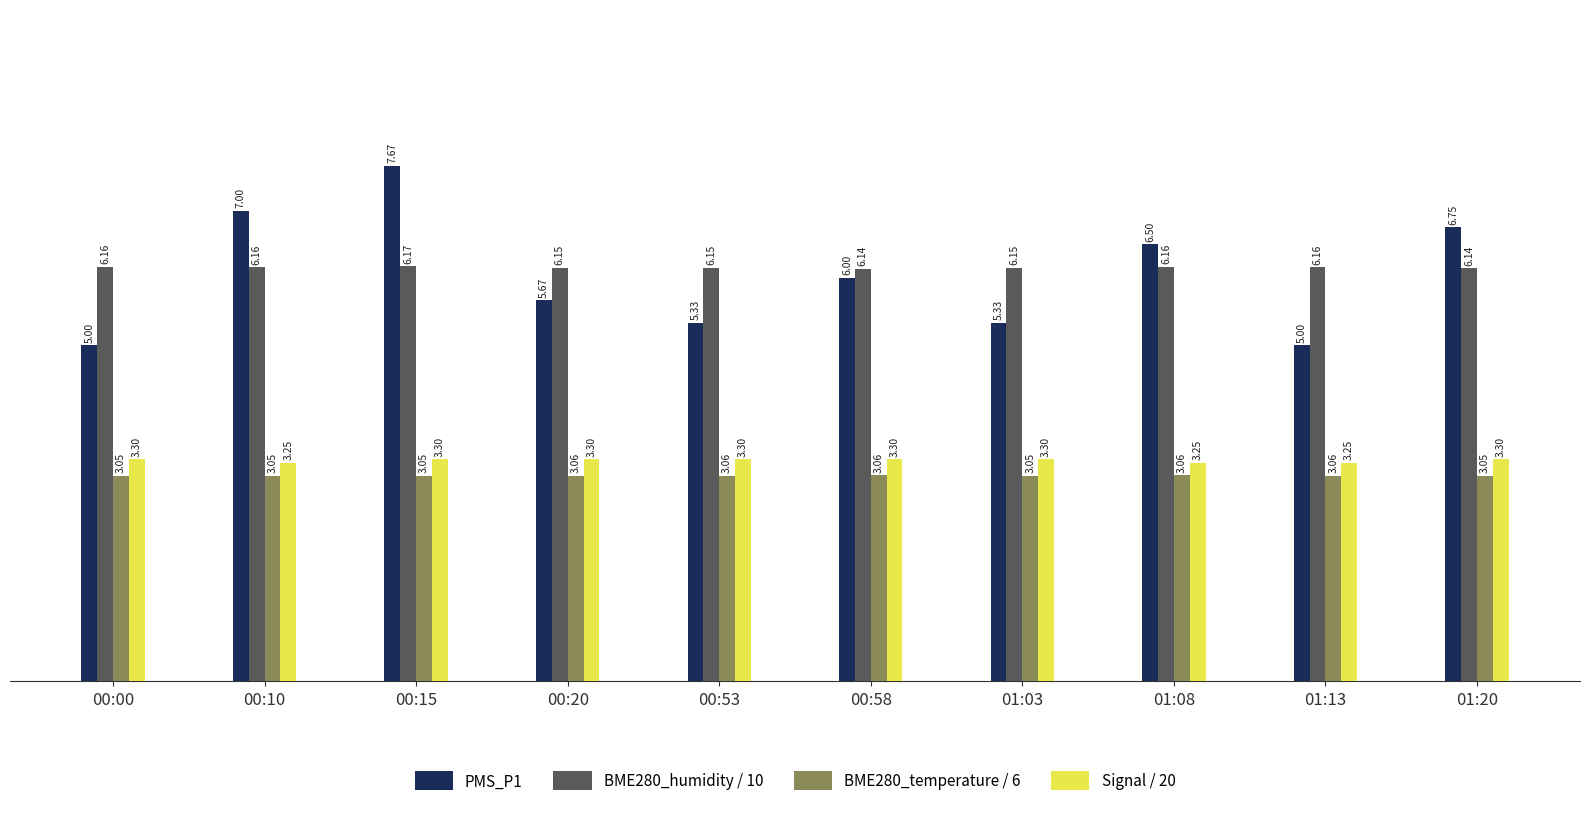

How many values in the PMS_P1 series are below 6?

5